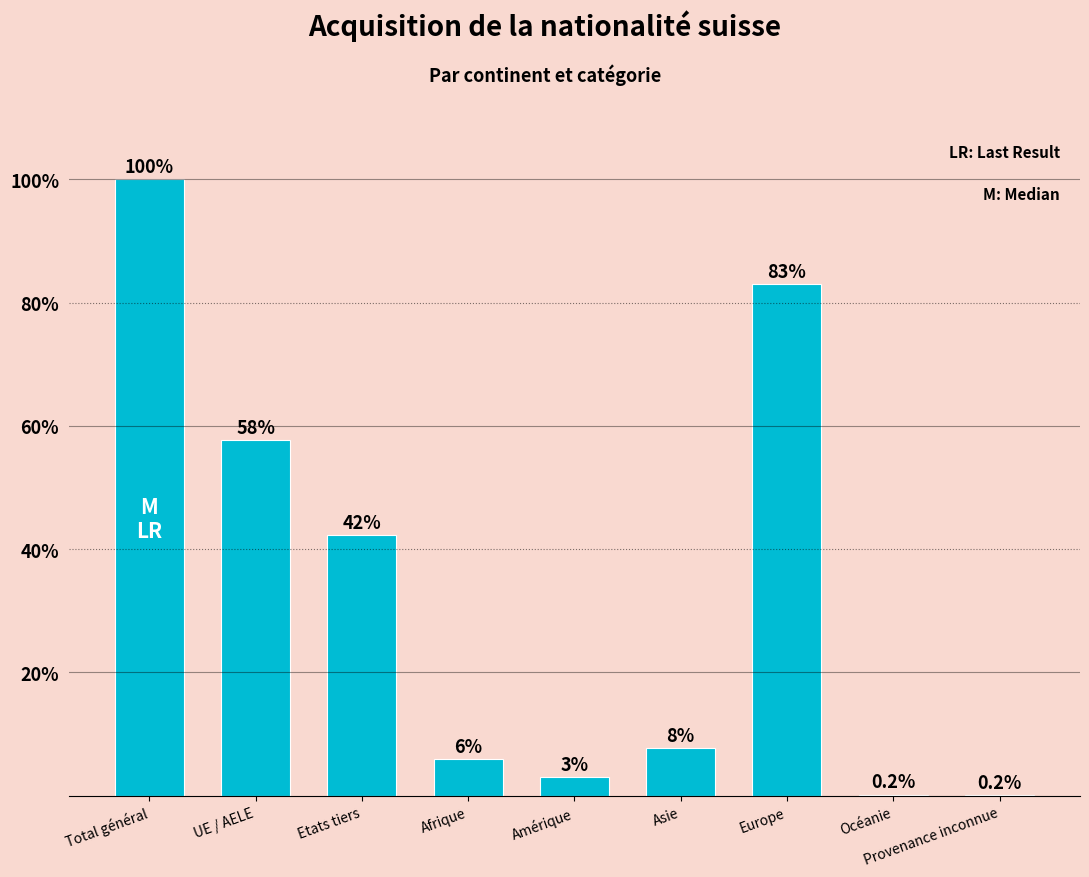

Rank the categories by value from lowest to highest.

Provenance inconnue, Océanie, Amérique, Afrique, Asie, Etats tiers, UE / AELE, Europe, Total général